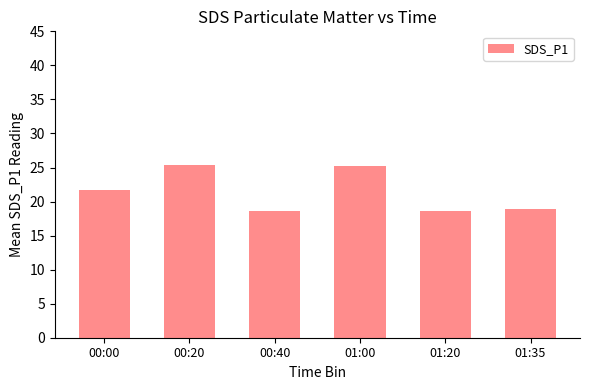

Are the bars horizontal?

No